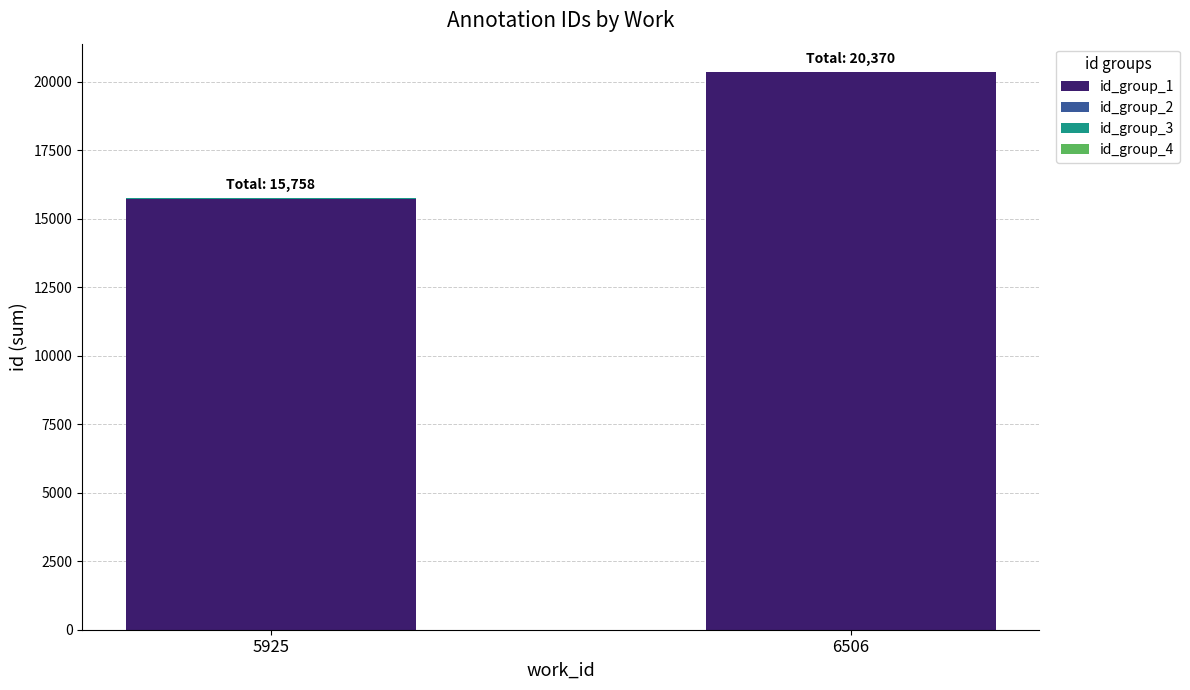

At which category is the sum across all series the highest?

6506